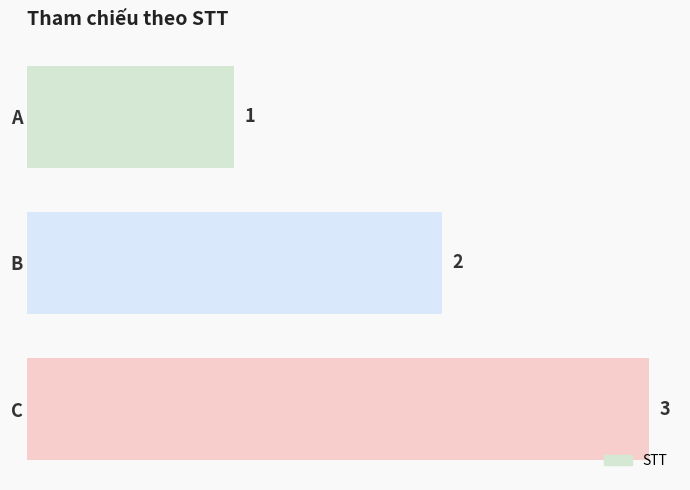

The value at A is 2. True or false?

False